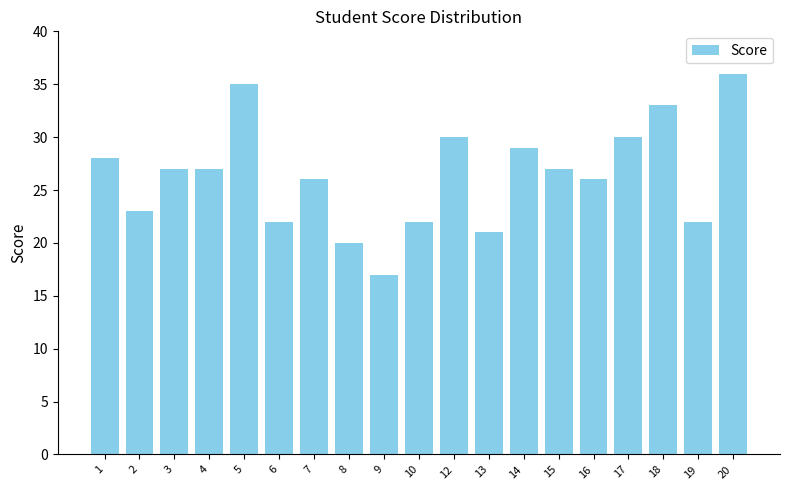

Does the chart contain any negative values?

No